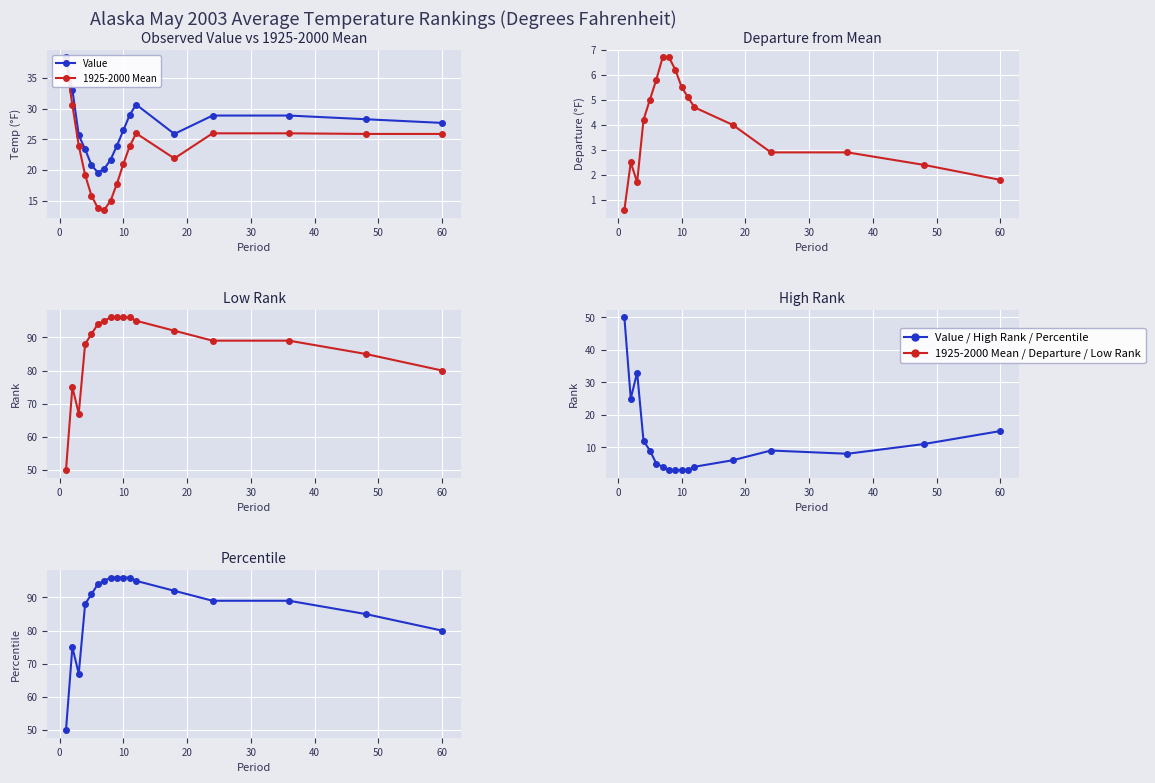

How many intersections are there between High Rank and 1925-2000 Mean?

3